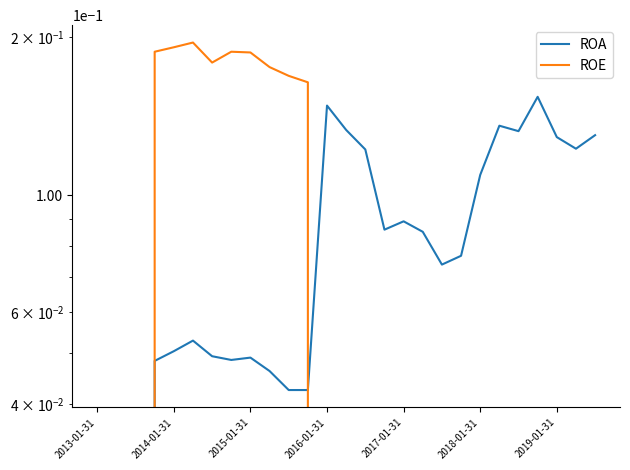

True or false: ROE has more than 1 interior local peaks.

True